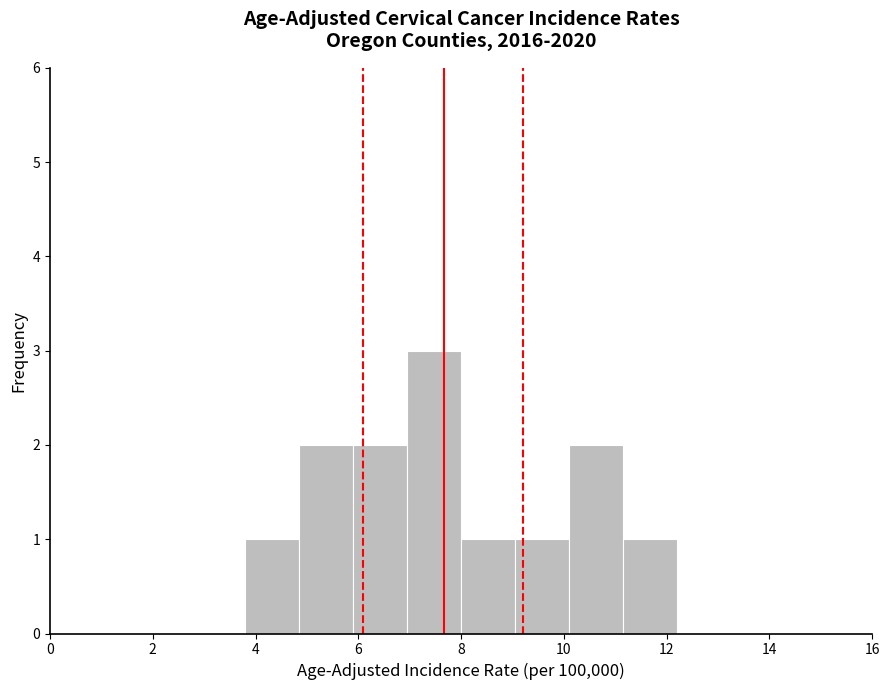

Reading left to right, transcribe this chart: for each bar, give the range it covers on the x-axis and its height. Neither the bar edges nor the heights are printed on the chart, so give them approximately, as read against the axes.

3.80 to 4.85: 1
4.85 to 5.90: 2
5.90 to 6.95: 2
6.95 to 8.00: 3
8.00 to 9.05: 1
9.05 to 10.10: 1
10.10 to 11.15: 2
11.15 to 12.20: 1